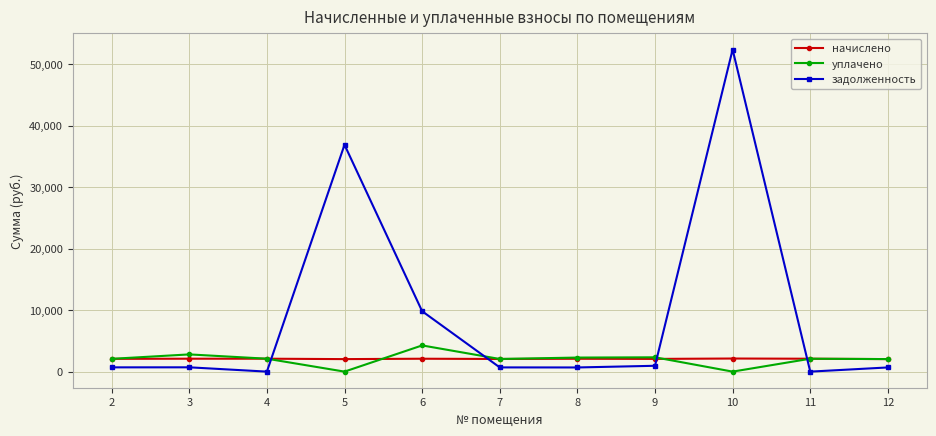

How many data points in уплачено are above 2096?

6